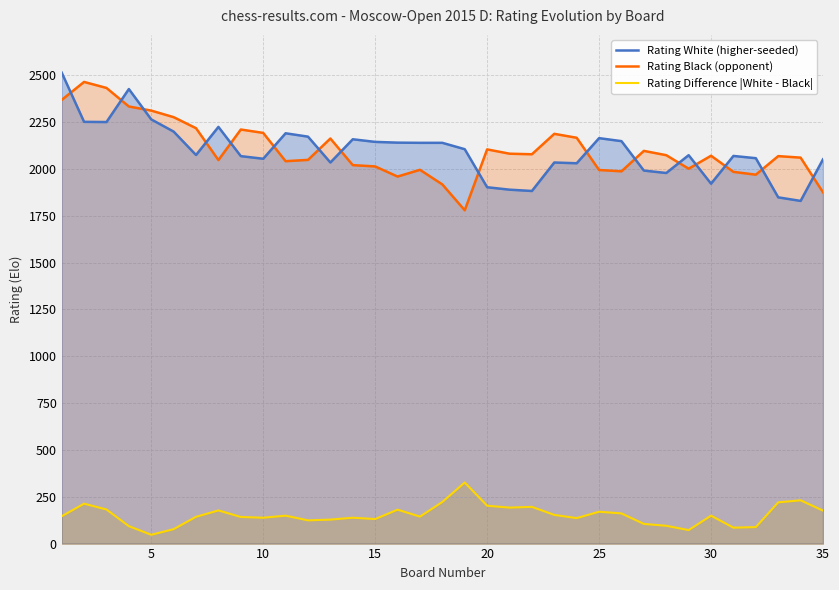

At how many categories does at least one series exceed 375?

35